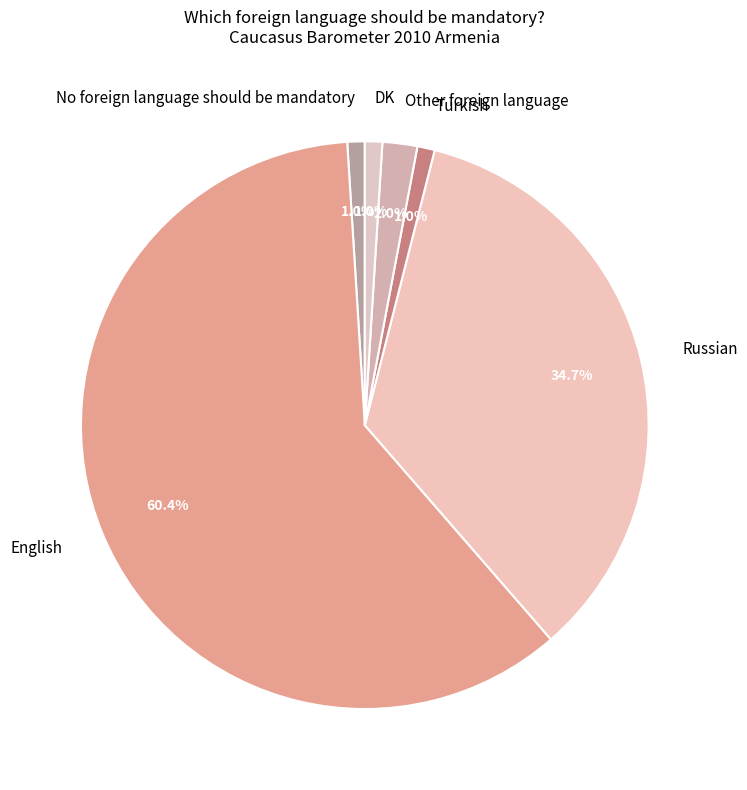

The Turkish slice represents 10% of the pie. True or false?

False